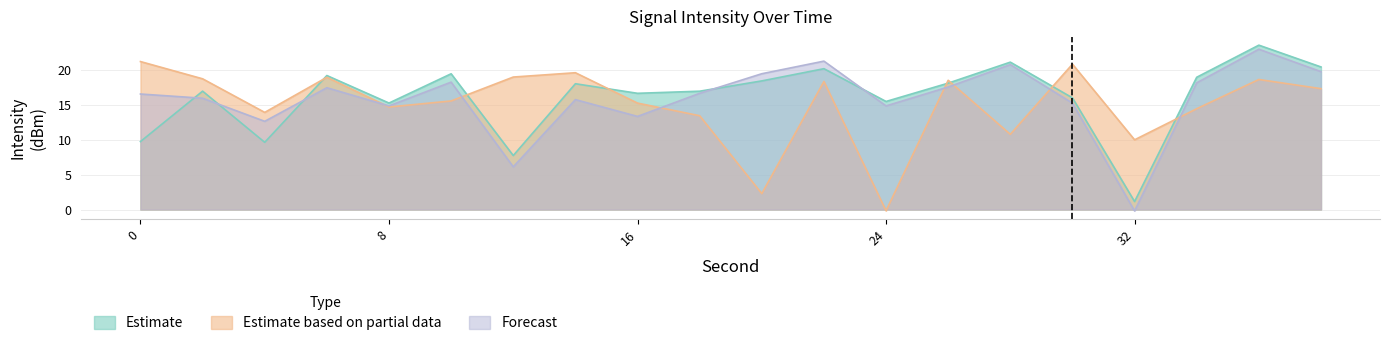

What is the sum of all Estimate values?

322.0